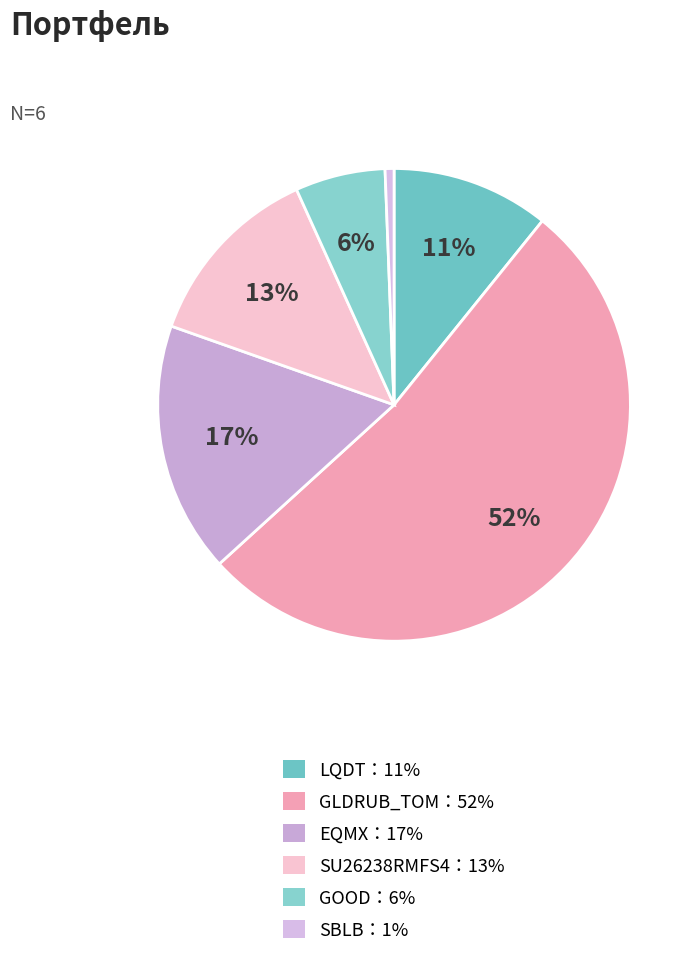

Rank the categories by value from lowest to highest.

SBLB：1%, GOOD：6%, LQDT：11%, SU26238RMFS4：13%, EQMX：17%, GLDRUB_TOM：52%